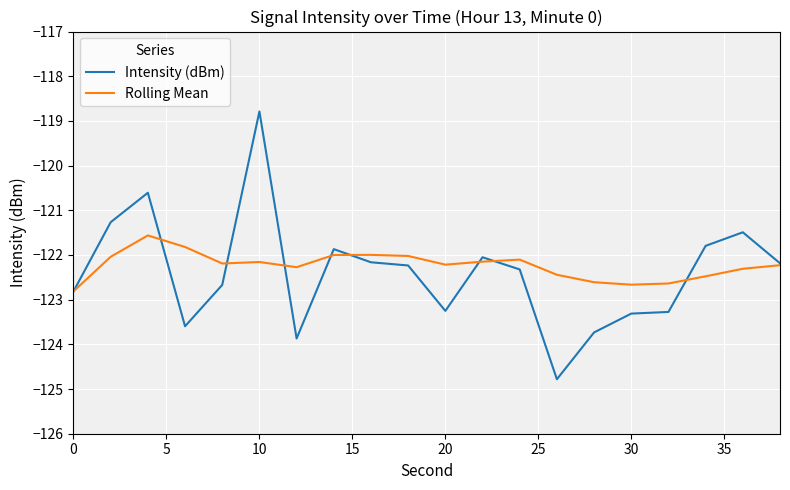

Which series has the widest spread of values?

Intensity (dBm)